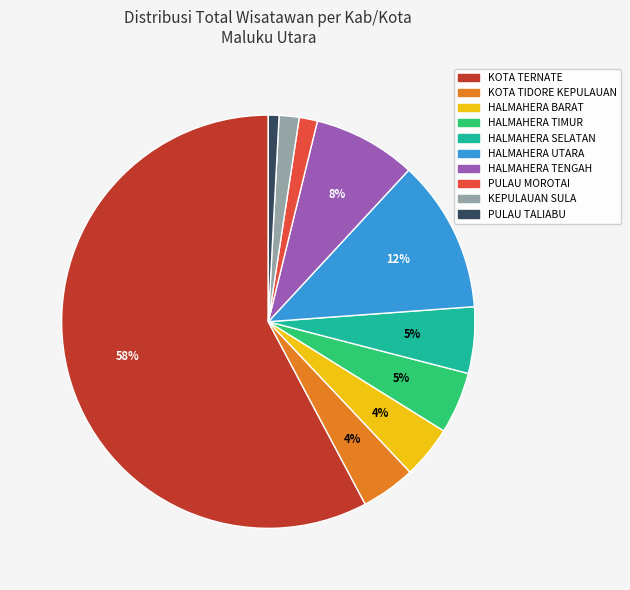

Which category accounts for the majority?

KOTA TERNATE